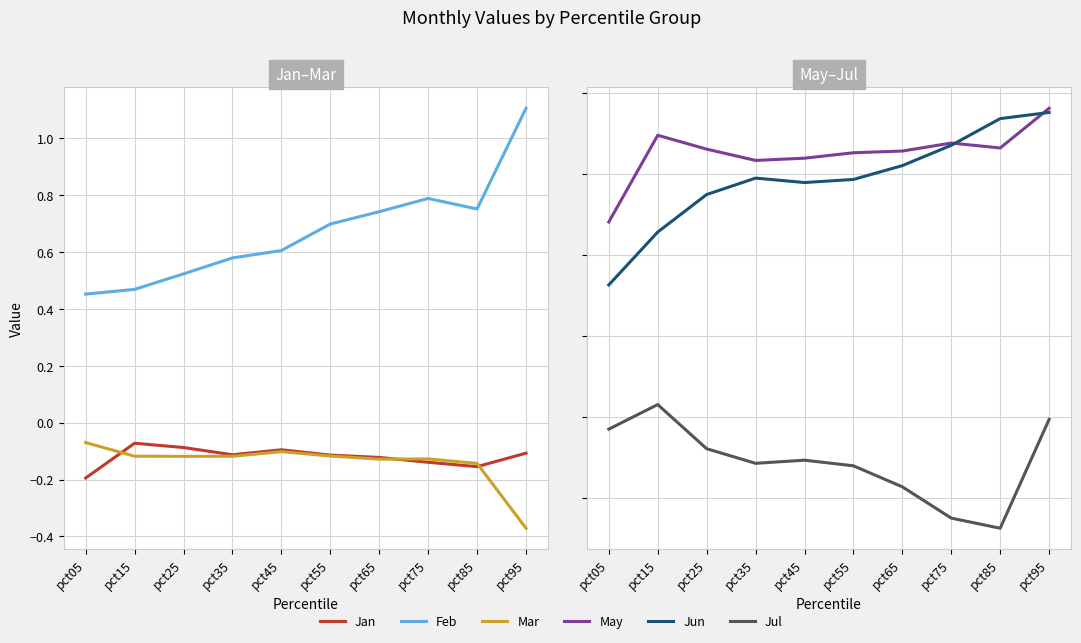

List the labels in order of May value, largest first.

pct95, pct15, pct75, pct85, pct25, pct65, pct55, pct45, pct35, pct05